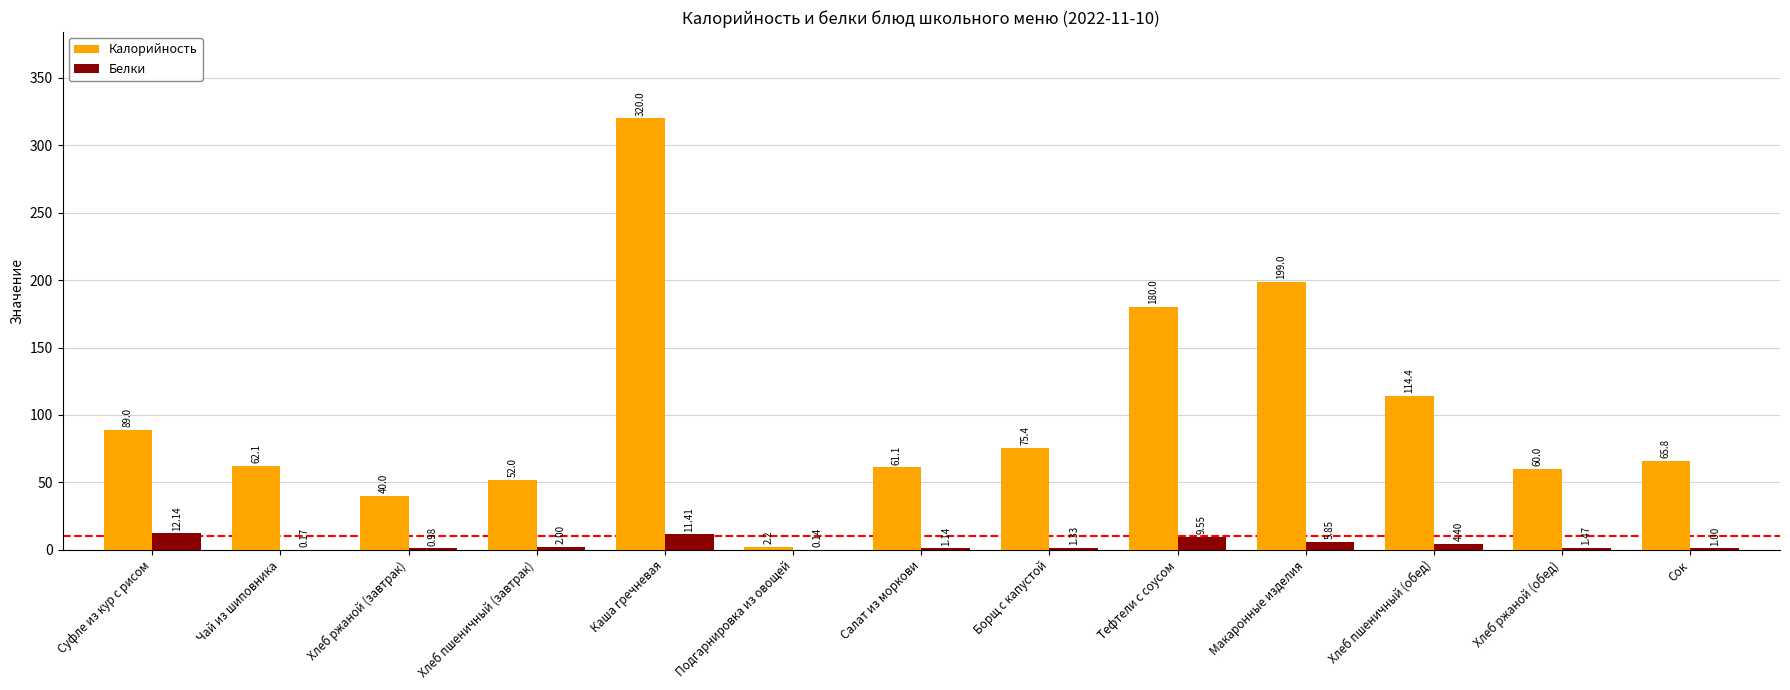

Between Хлеб пшеничный (завтрак) and Каша гречневая, which series saw the biggest shift?

Калорийность